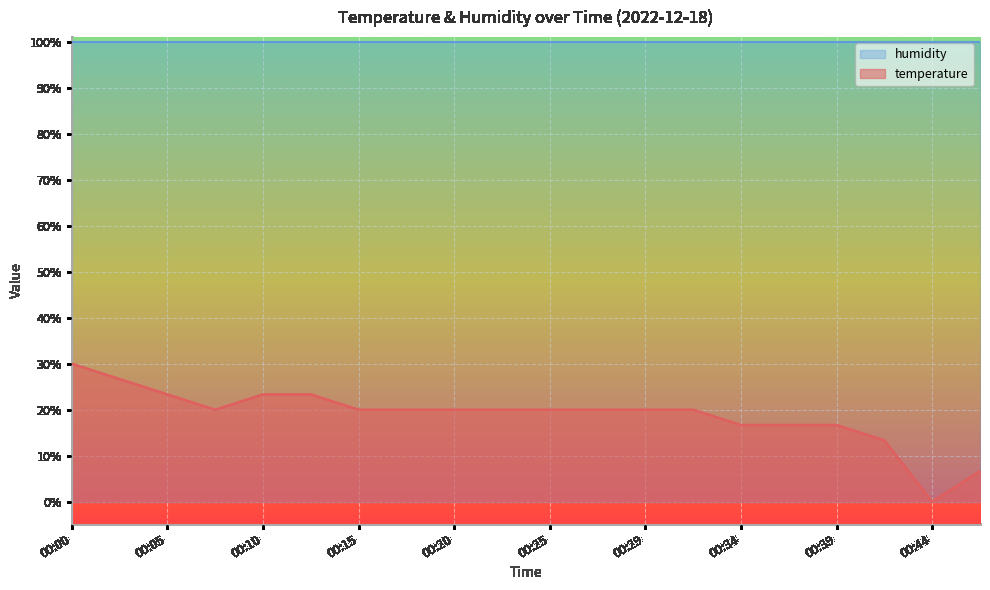

What is the difference between the maximum and minimum values?

30.0